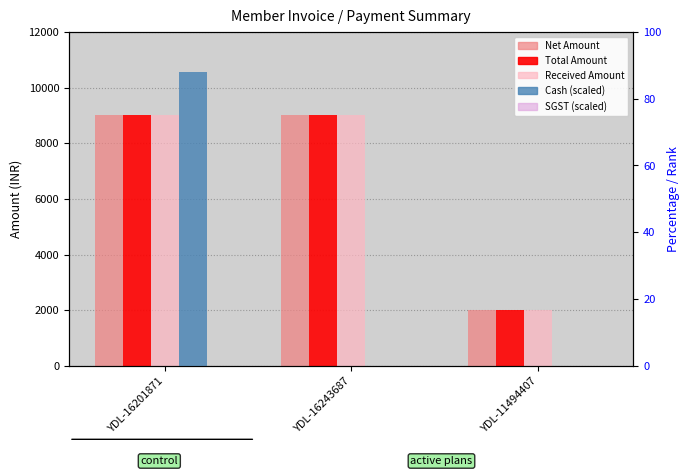

What is the difference between the maximum and minimum values in the Net Amount series?

7000